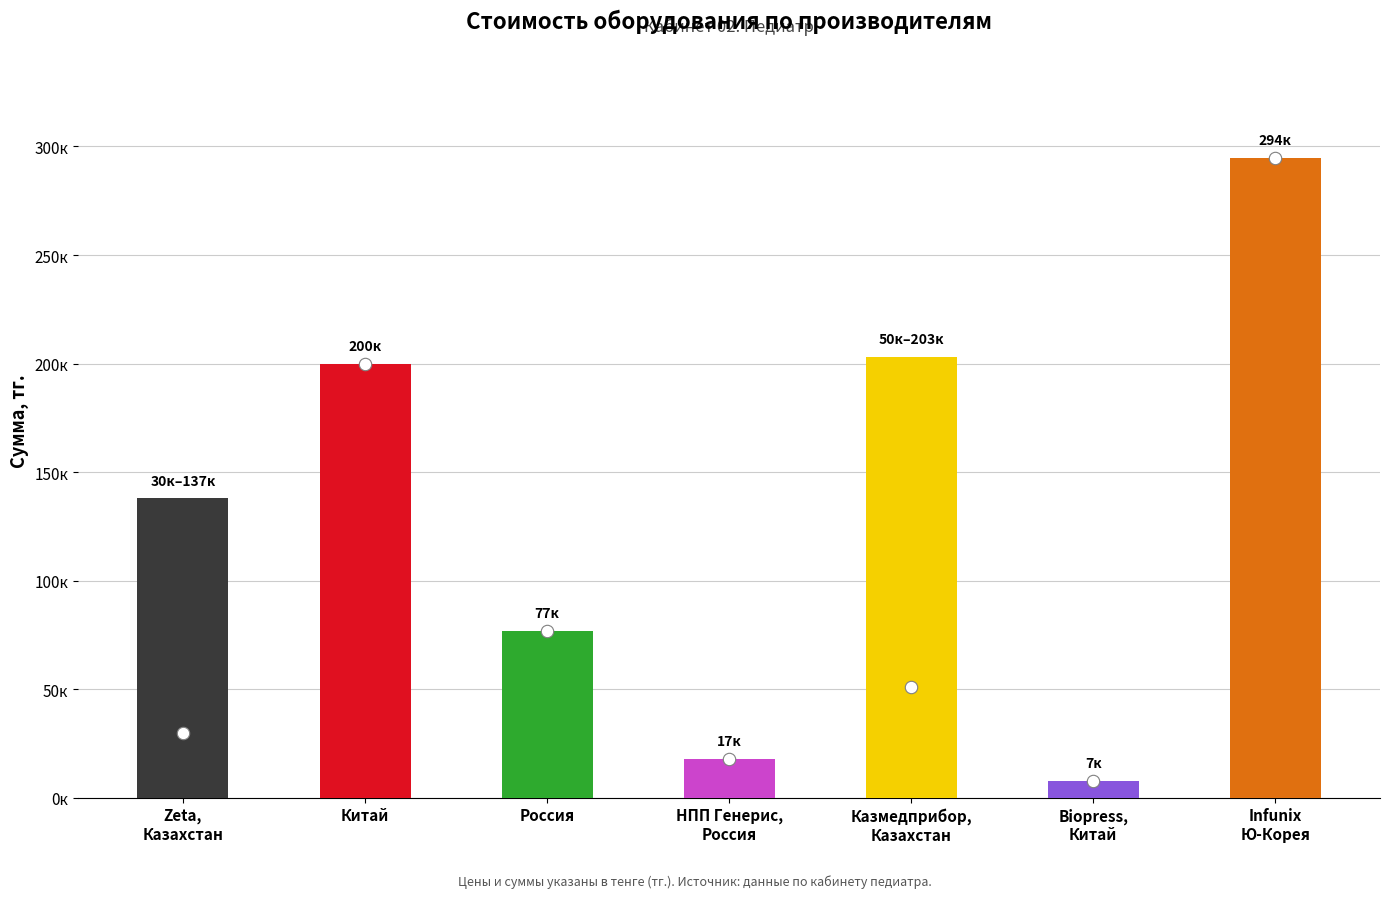

Which has a higher value, НПП Генерис,
Россия or Казмедприбор,
Казахстан?

Казмедприбор,
Казахстан